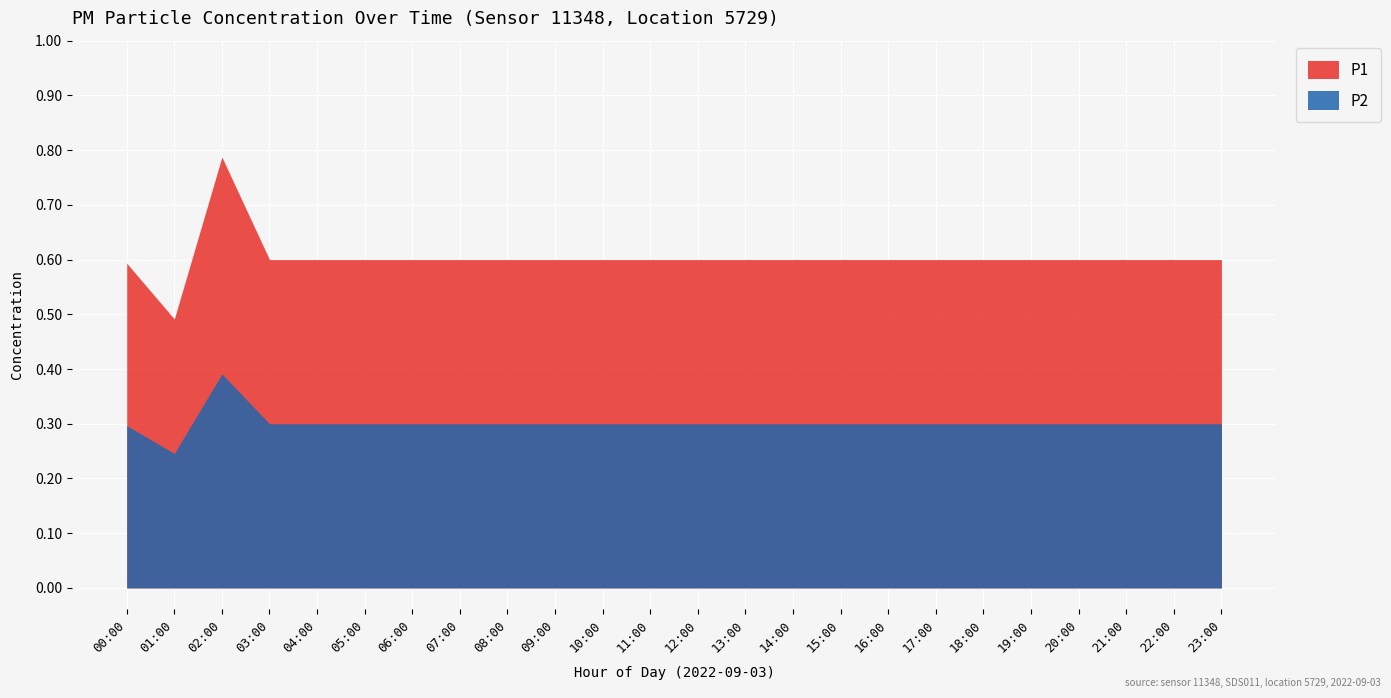

What are all the series names shown in the legend?

P1, P2